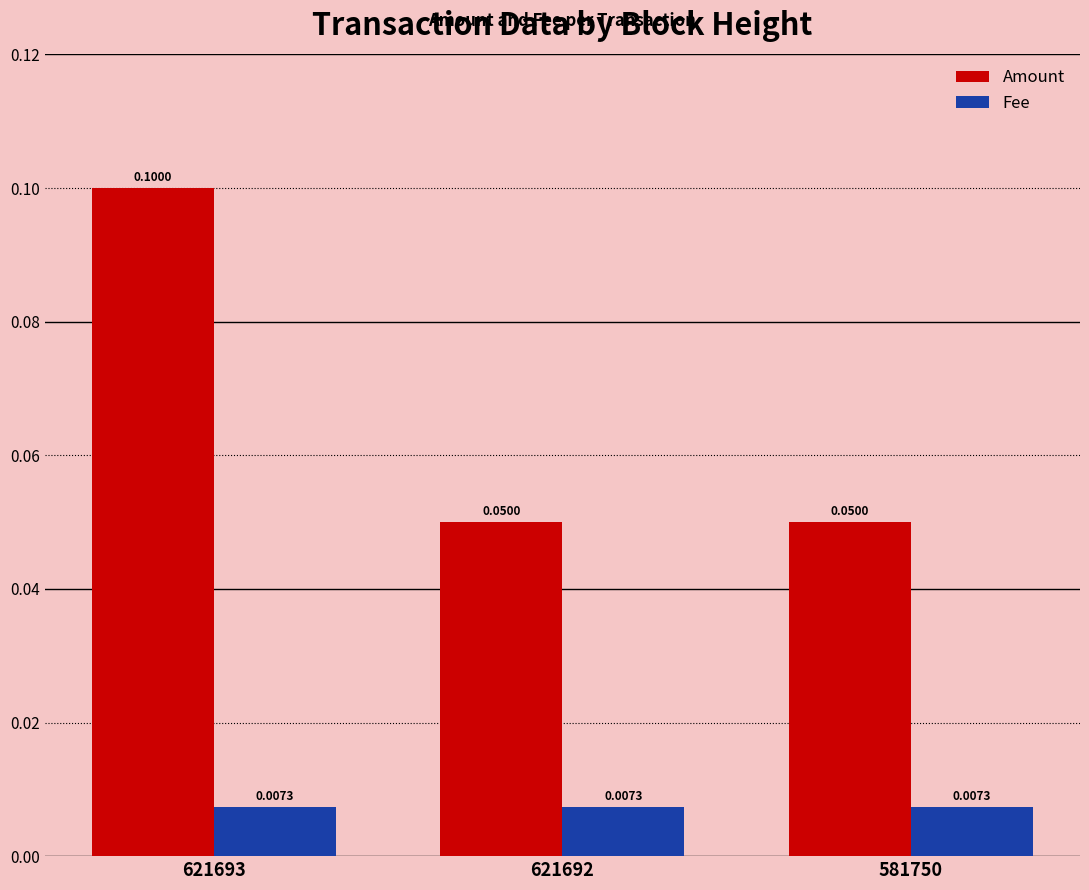

Does the chart contain any negative values?

No